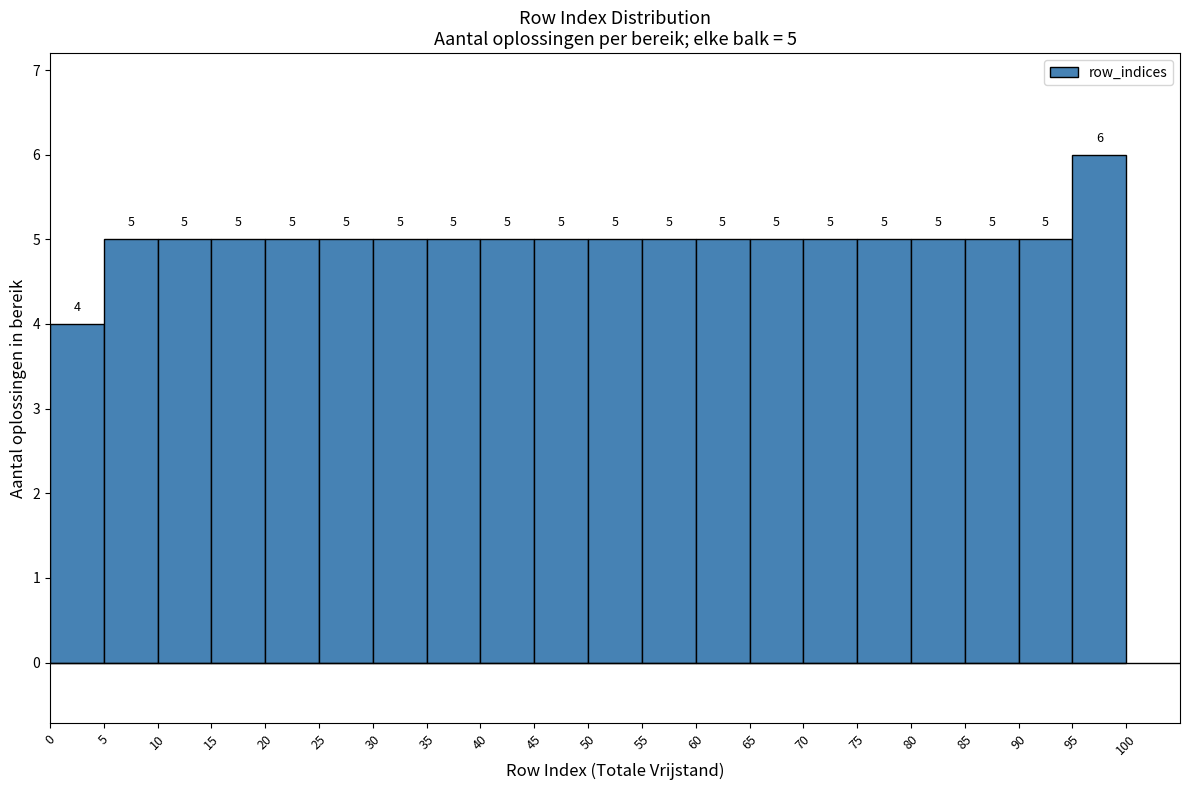

Which range on the x-axis has the tallest bar?

95 to 100